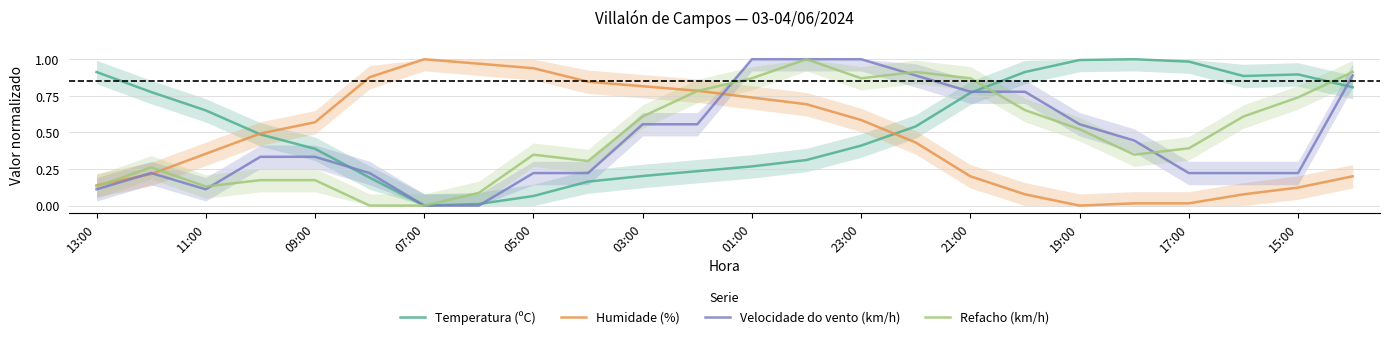

True or false: Refacho (km/h) has more than 1 points higher than both neighbors.

True